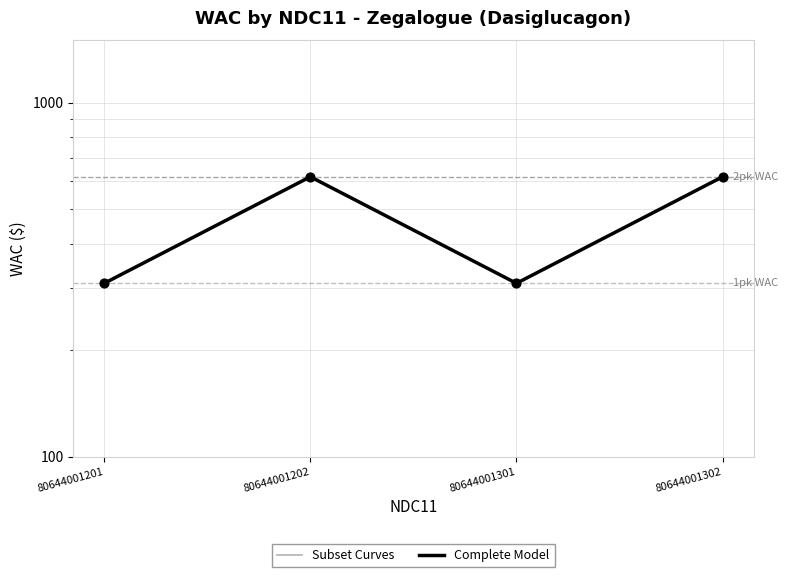

At which category is the sum across all series the highest?

80644001202